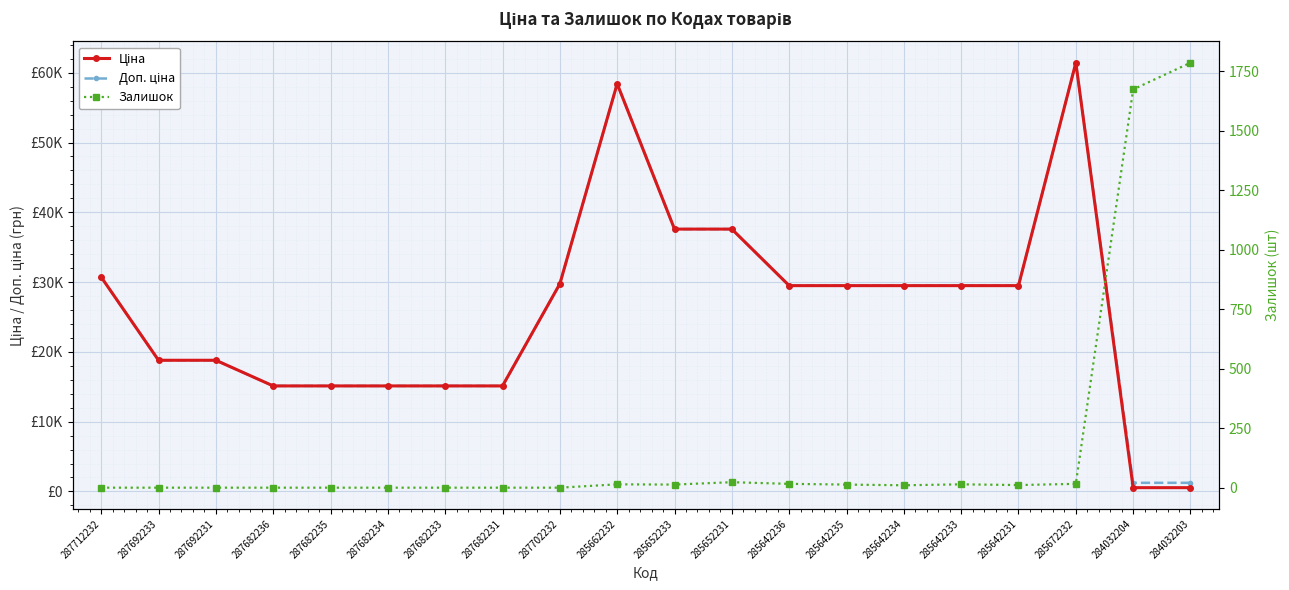

How many data points in Доп. ціна are above 29491?

11